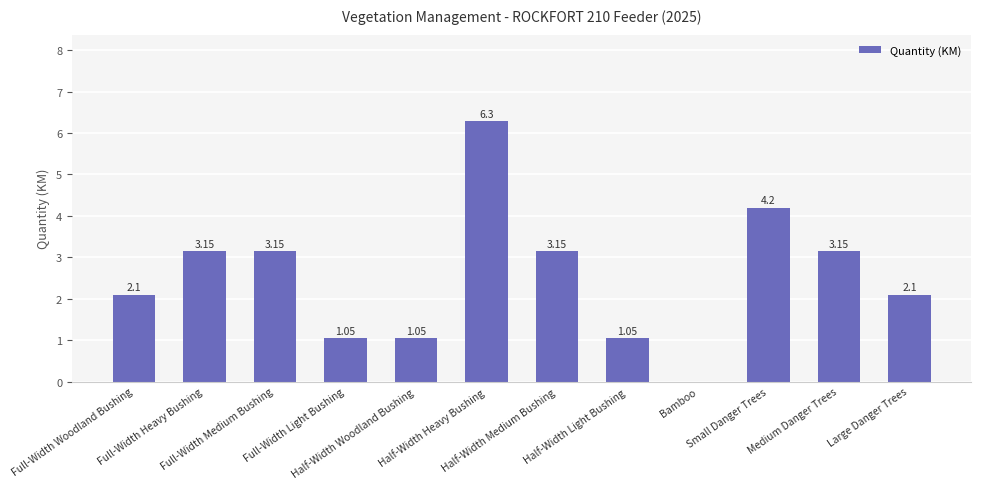

Rank the categories by value from lowest to highest.

Bamboo, Full-Width Light Bushing, Half-Width Woodland Bushing, Half-Width Light Bushing, Full-Width Woodland Bushing, Large Danger Trees, Full-Width Heavy Bushing, Full-Width Medium Bushing, Half-Width Medium Bushing, Medium Danger Trees, Small Danger Trees, Half-Width Heavy Bushing